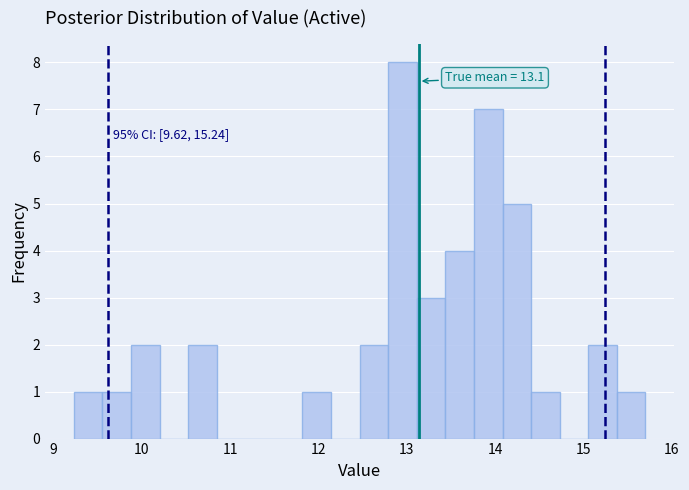

Around what value on the x-axis is the tallest bar? Give the approximate position of its centre, as read against the axis.

13.0